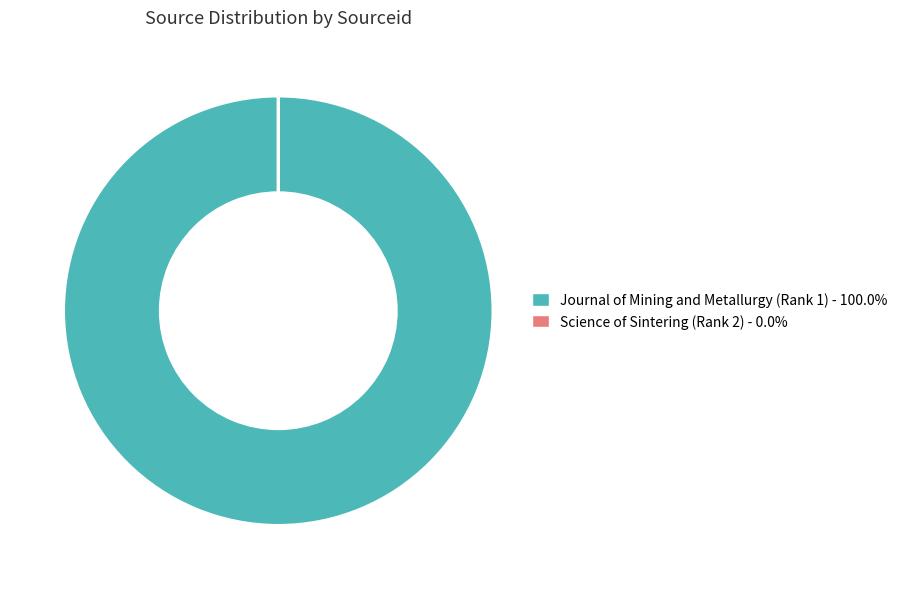

Does any single category account for the majority?

Yes